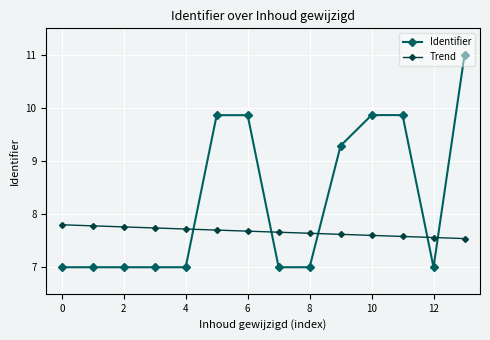

What is the value of the Identifier point at the 13th from the left?

7.0